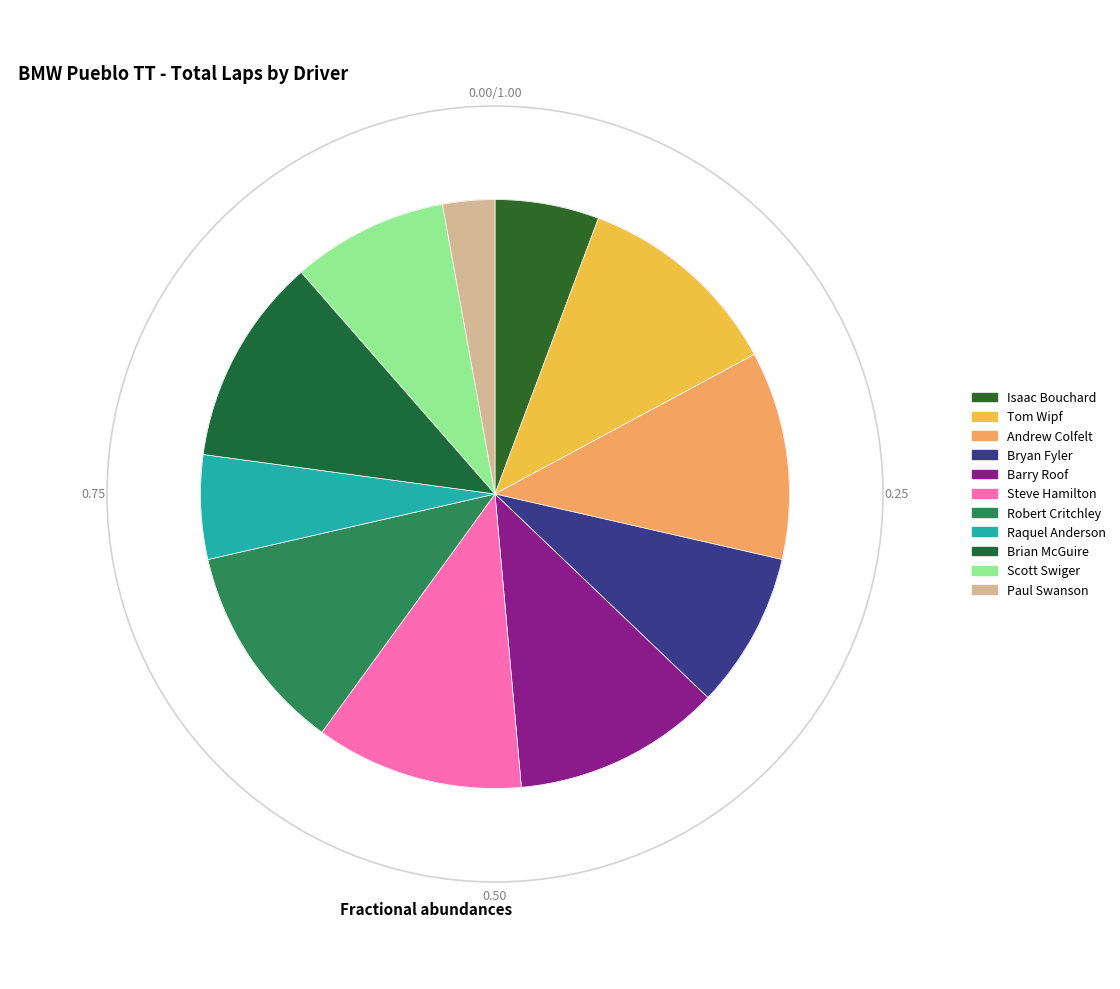

Is it true that Isaac Bouchard is 1% of the pie?

False